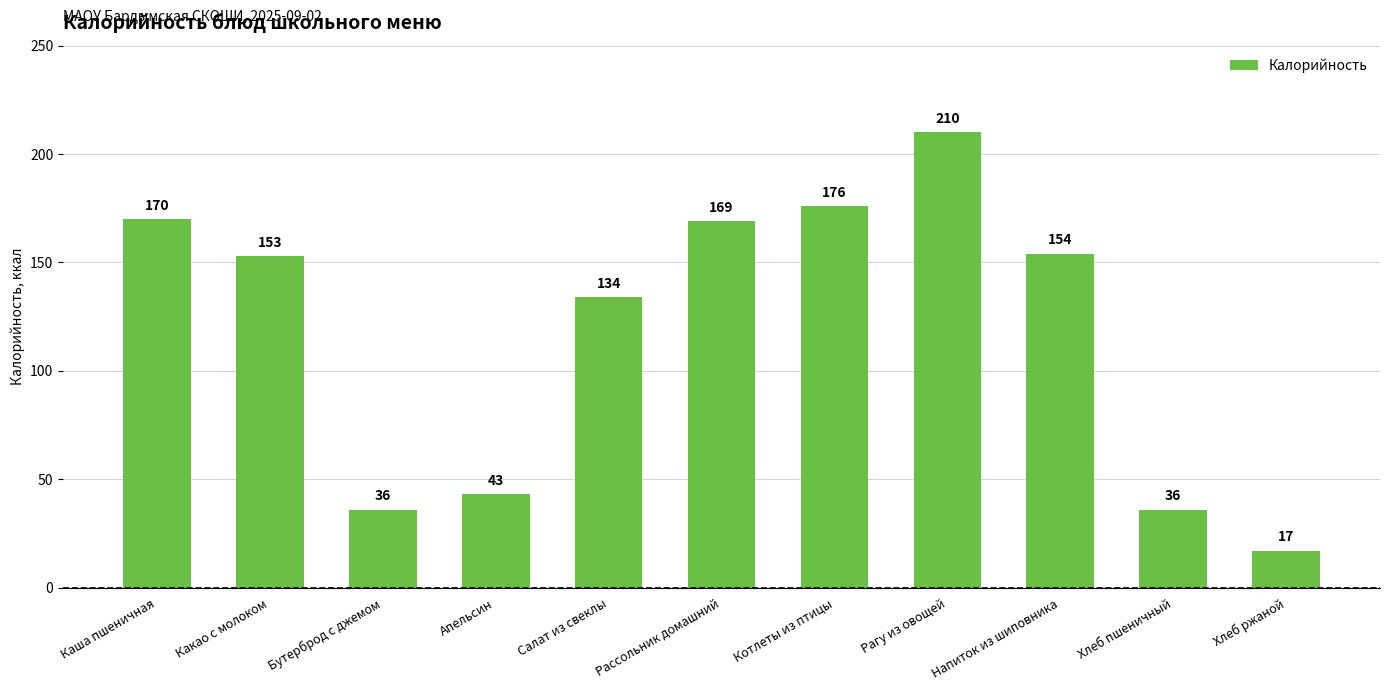

The value at Апельсин is 29. True or false?

False